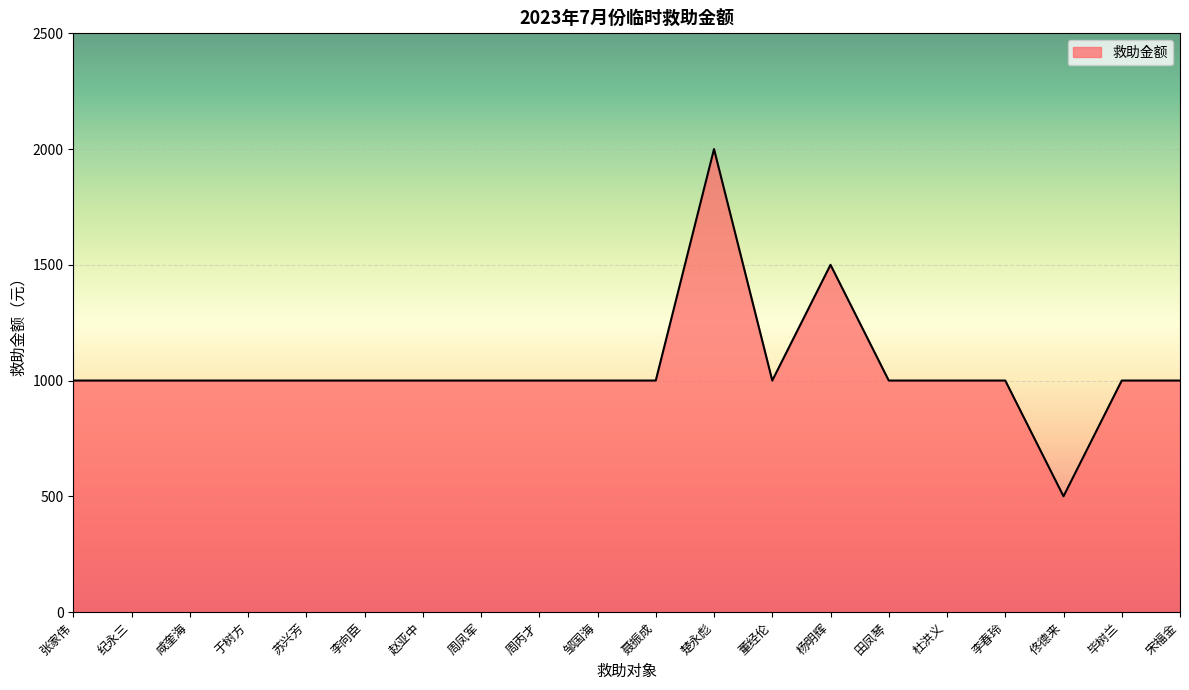

What is the approximate value at 赵亚中, to the nearest 50?

1000